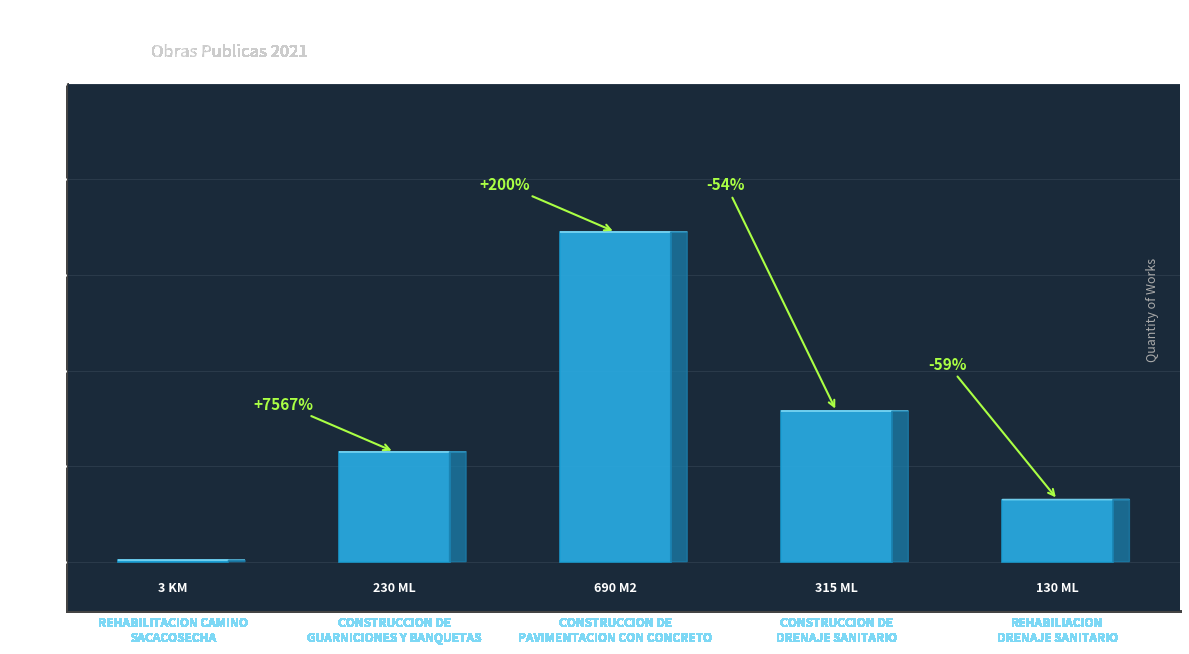

At which category does the chart reach its minimum across all series?

REHABILITACION CAMINO
SACACOSECHA